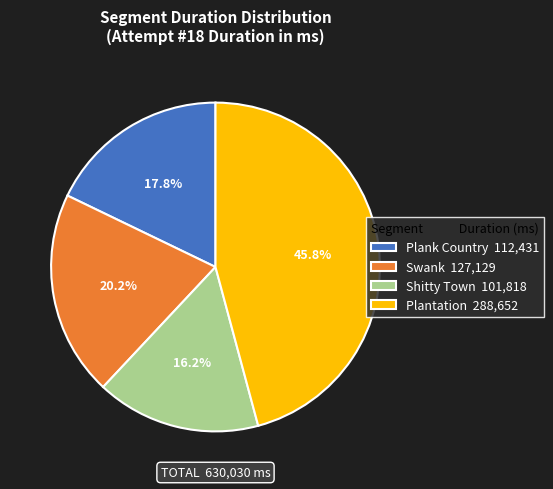

To the nearest percent, what is the average slice percentage?

25%